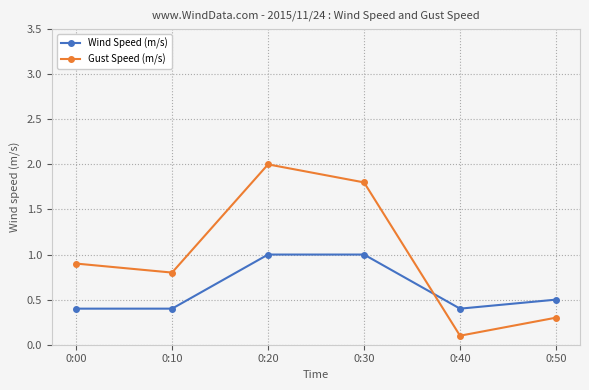

The Gust Speed (m/s) series shows 1.8 at 0:30. True or false?

True